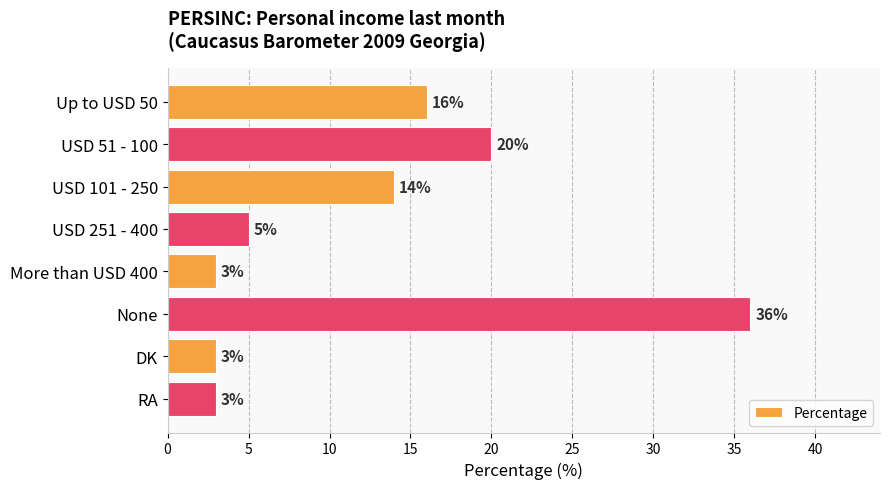

At which label is the value closest to 19?

USD 51 - 100